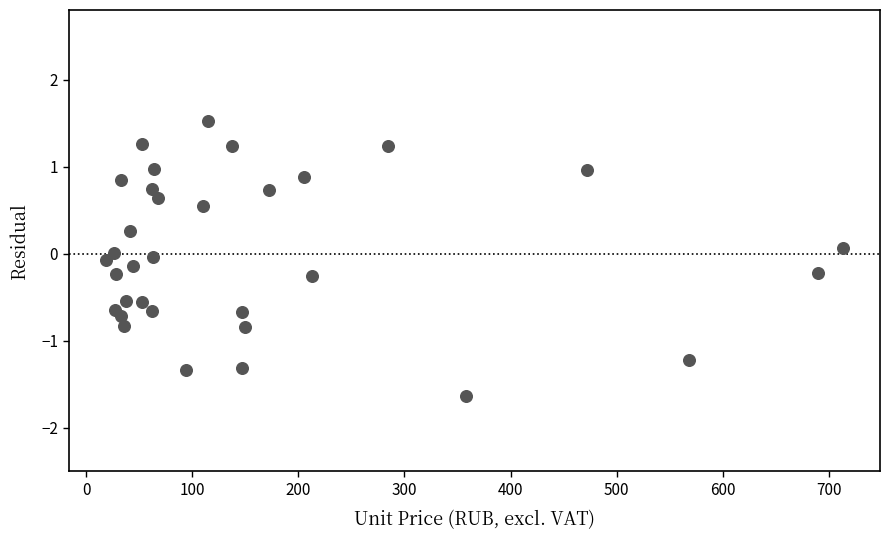

What is the range of Y values (max minus min)?

3.2